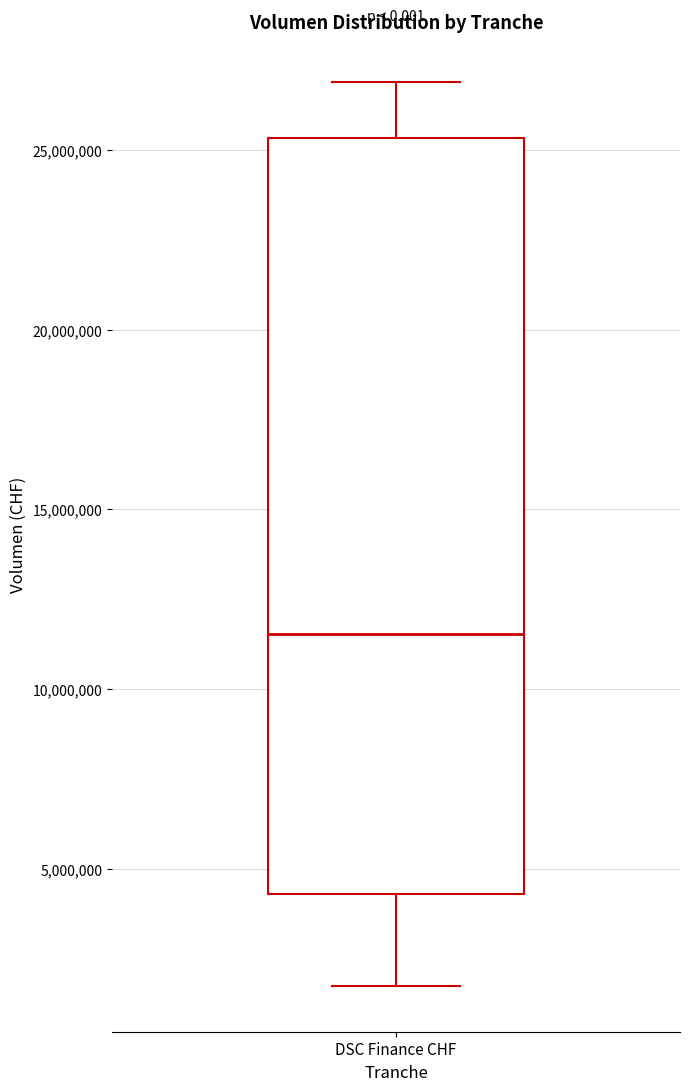

Where does the upper whisker of the box for DSC Finance CHF end on the y-axis? The values are not printed on the chart, so give them approximately, as read against the axis.

27000000